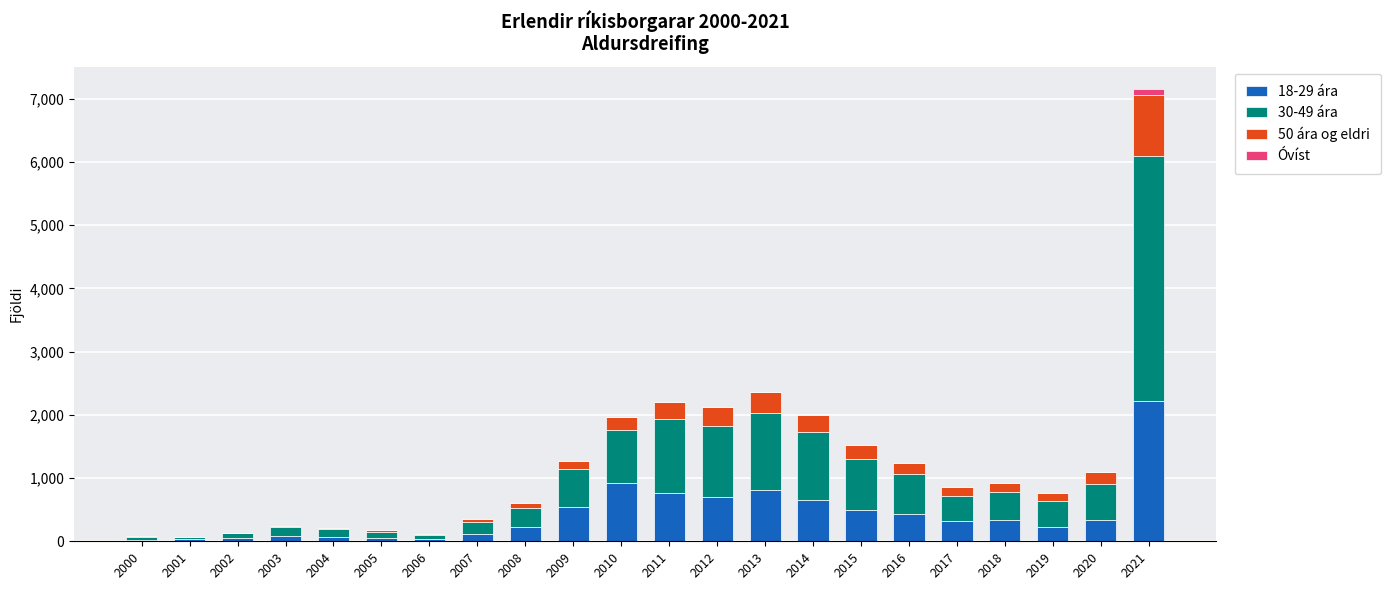

What value does the 18-29 ára series have at 2009, to the nearest 10?

540